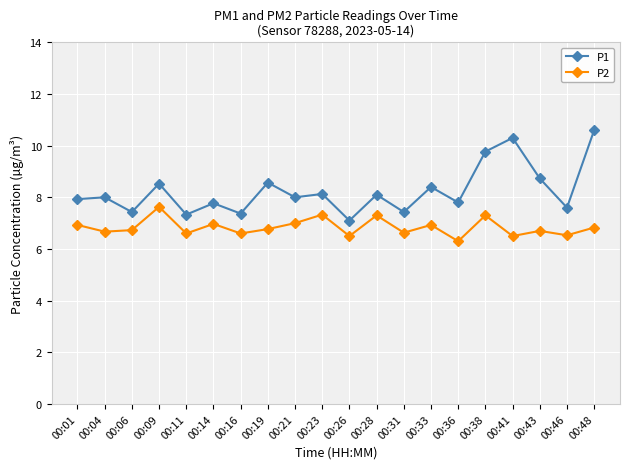

Which series changed the most between 00:09 and 00:16?

P1